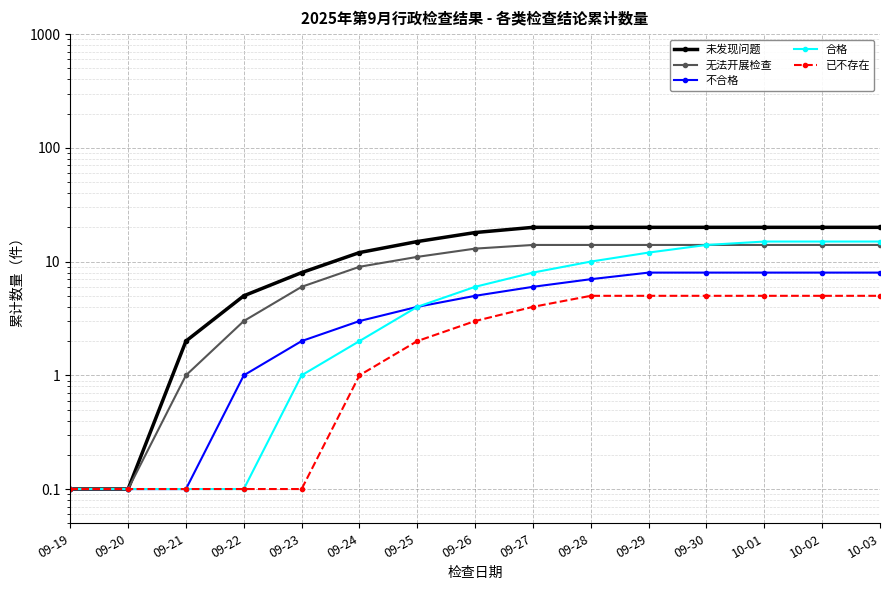

What are all the series names shown in the legend?

未发现问题, 无法开展检查, 不合格, 合格, 已不存在